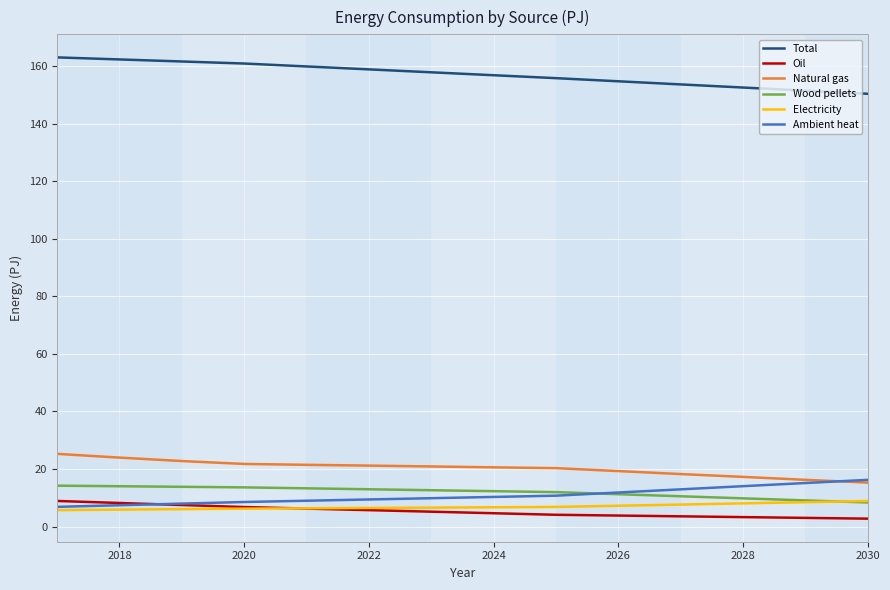

What is the highest value of the Ambient heat series?

16.2